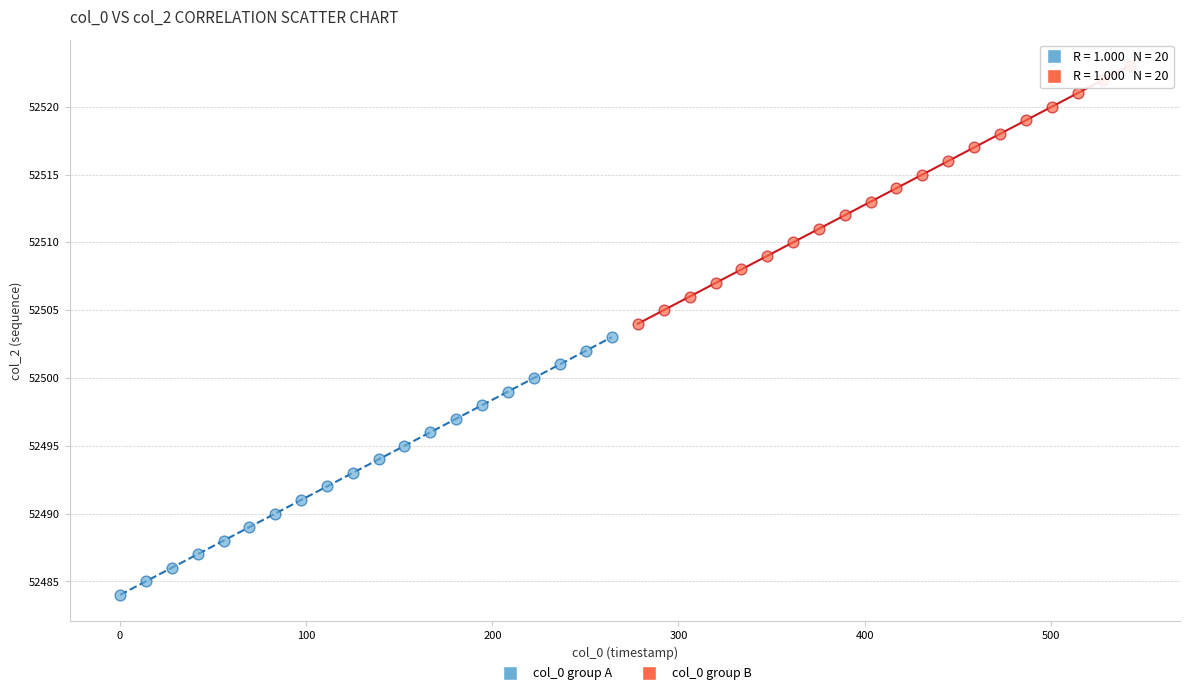

What are all the series names shown in the legend?

col_0 group A, col_0 group B